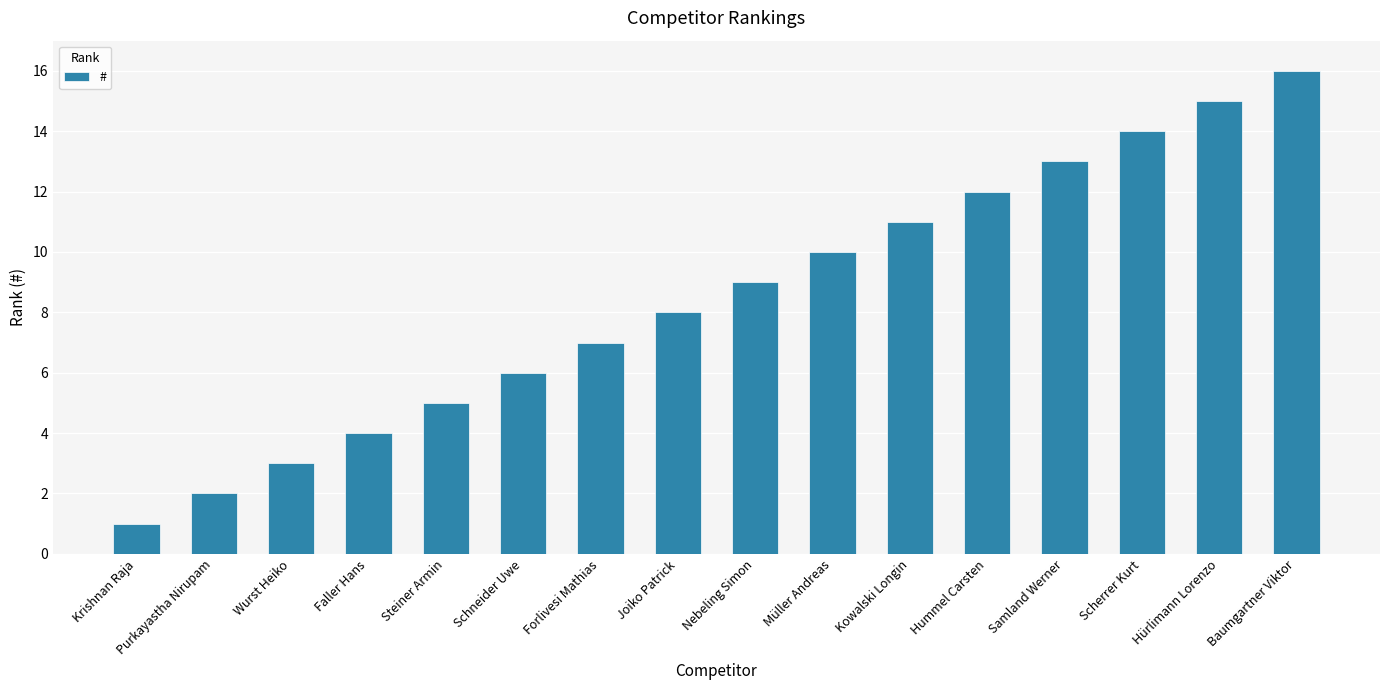

Does the chart contain stacked bars?

No